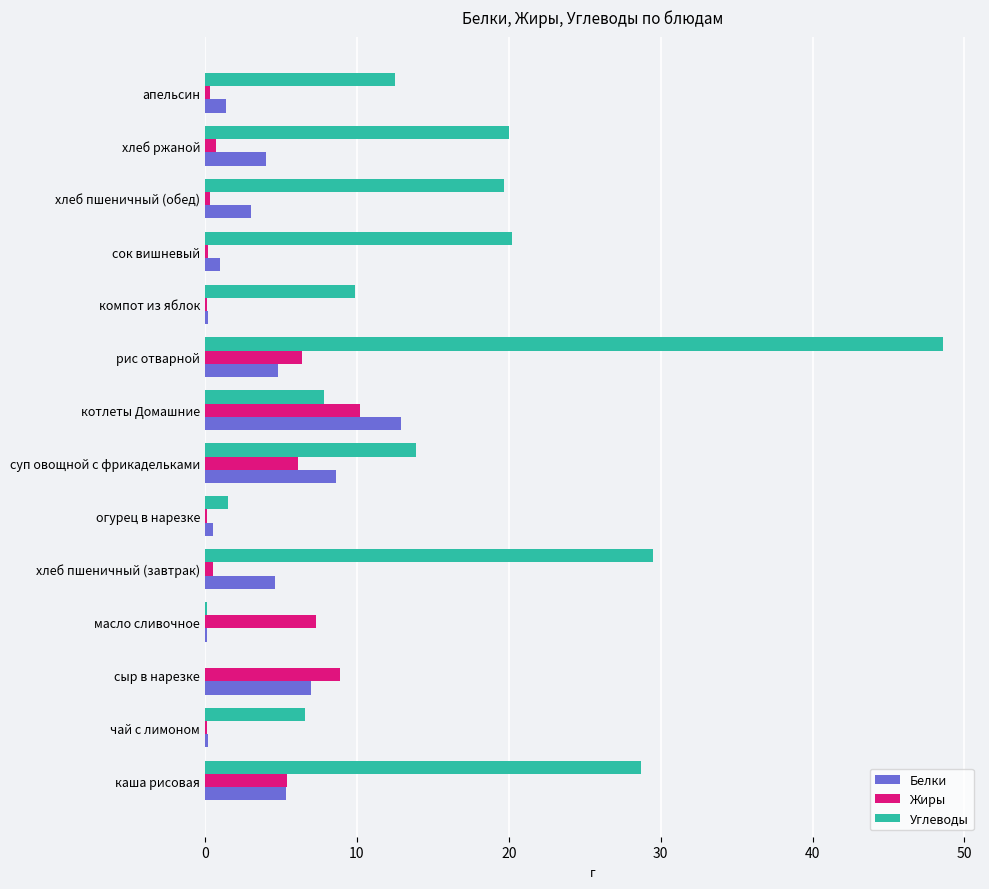

Between масло сливочное and сок вишневый, which series saw the biggest shift?

Углеводы